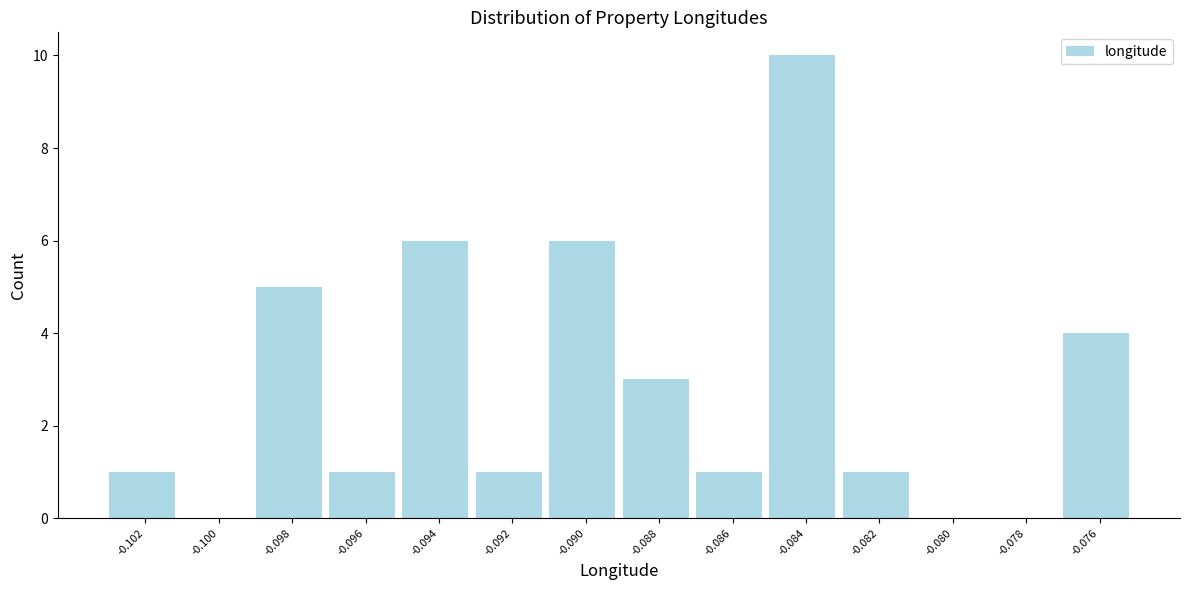

Reading left to right, transcribe all the data shown in this chart.

-0.102=1	-0.100=0	-0.098=5	-0.096=1	-0.094=6	-0.092=1	-0.090=6	-0.088=3	-0.086=1	-0.084=10	-0.082=1	-0.080=0	-0.078=0	-0.076=4